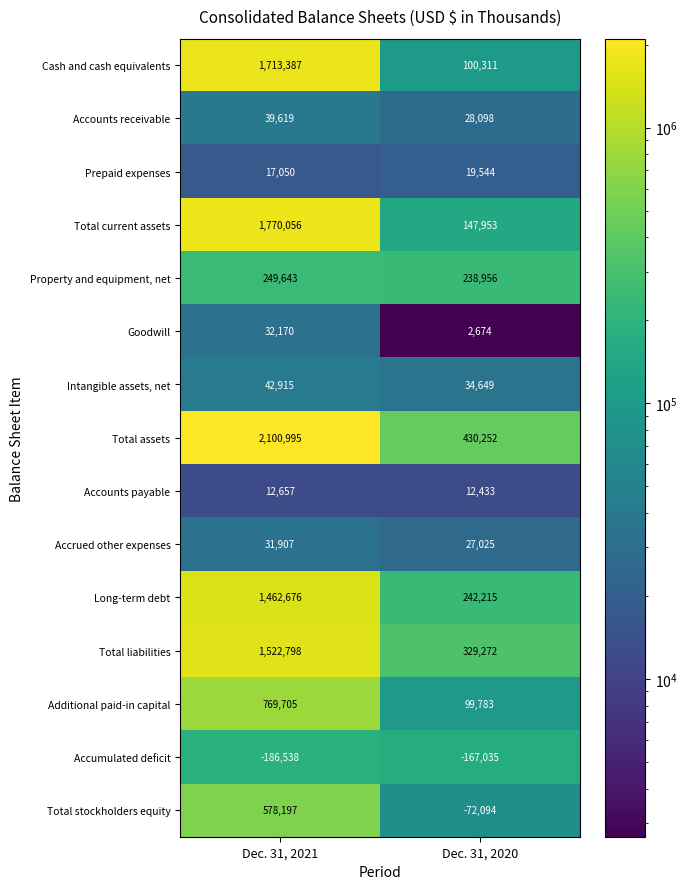

Which label corresponds to the largest value in the chart?

Dec. 31, 2021